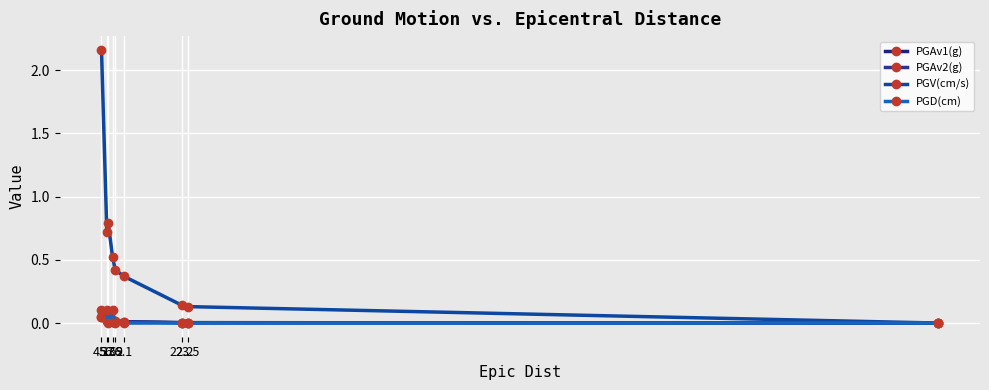

Does the chart have visible grid lines?

Yes